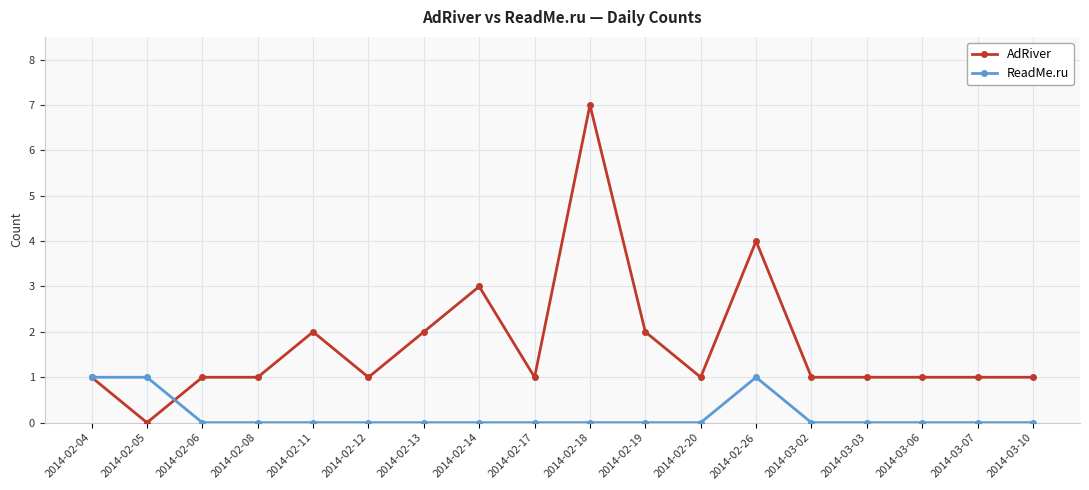

Is this an area chart (filled region under the line)?

No